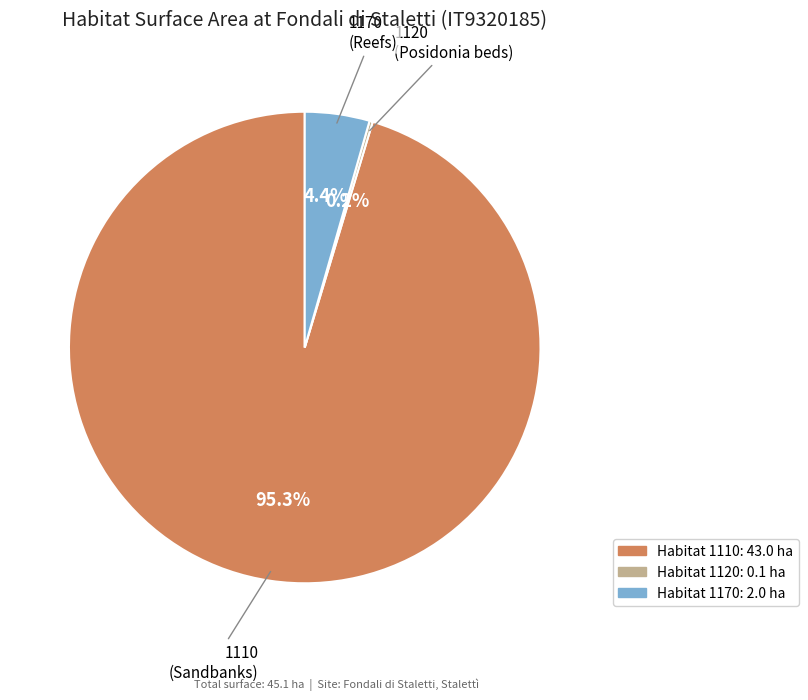

How much of the chart is everything except 1170 (Reefs)?

95.6%